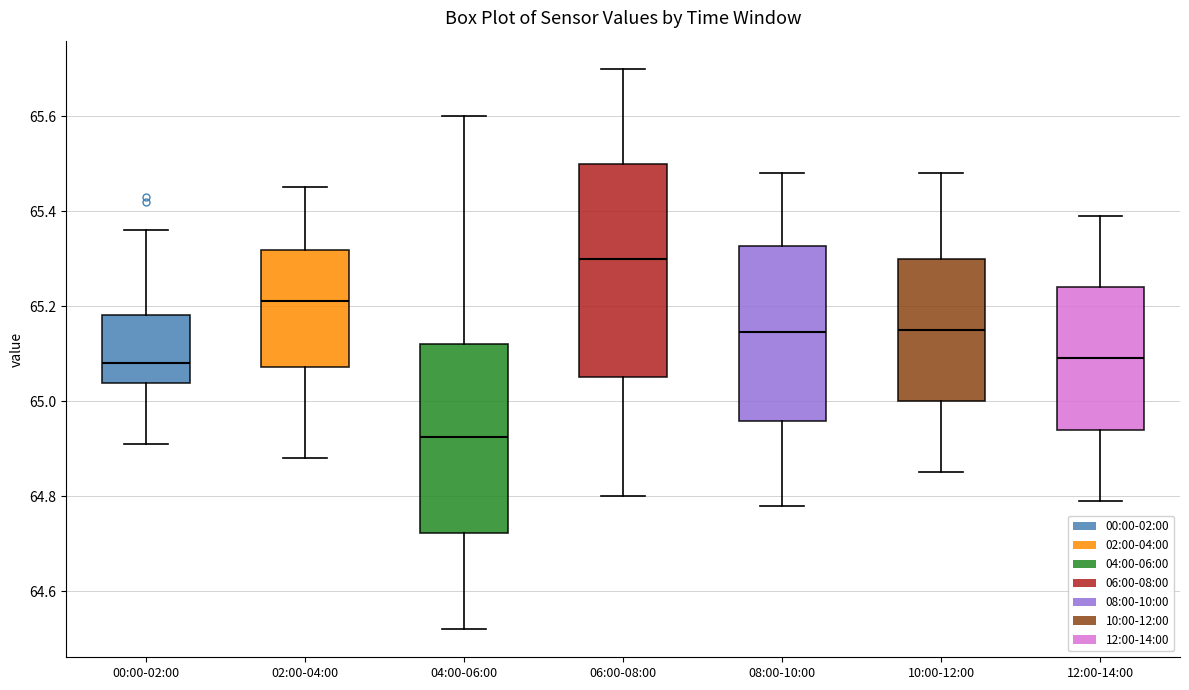

Where does the lower whisker of the box for 12:00-14:00 end on the y-axis? The values are not printed on the chart, so give them approximately, as read against the axis.

64.80